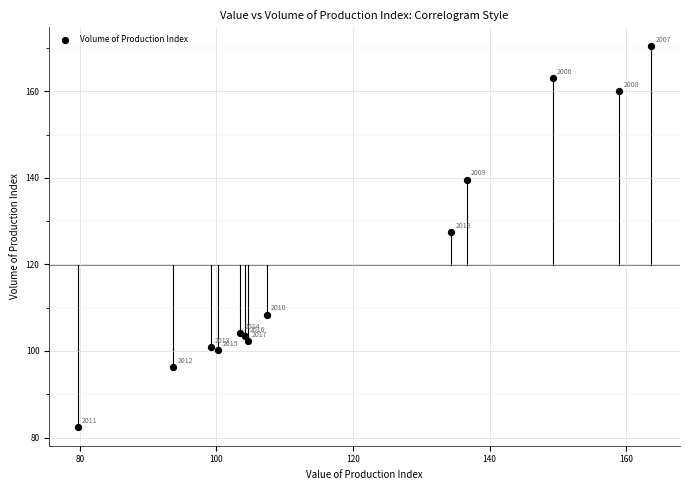

What Y value in the scatter plot is closest to 126?

127.5